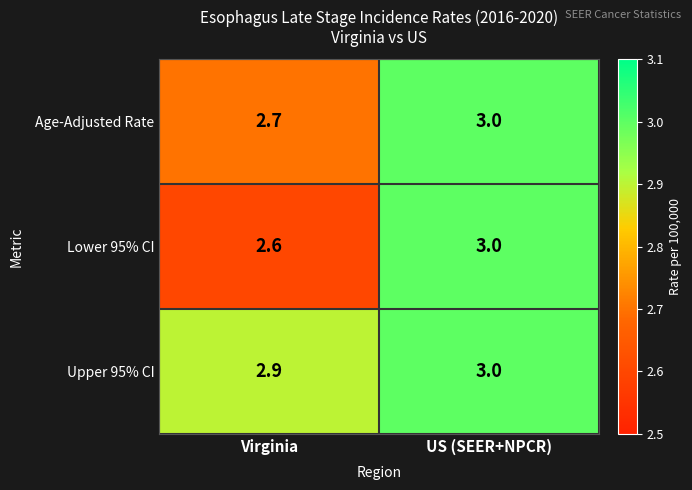

Reading right to left, extract all data points from this chart.

Age-Adjusted Rate: 3.0	2.7
Lower 95% CI: 3.0	2.6
Upper 95% CI: 3.0	2.9